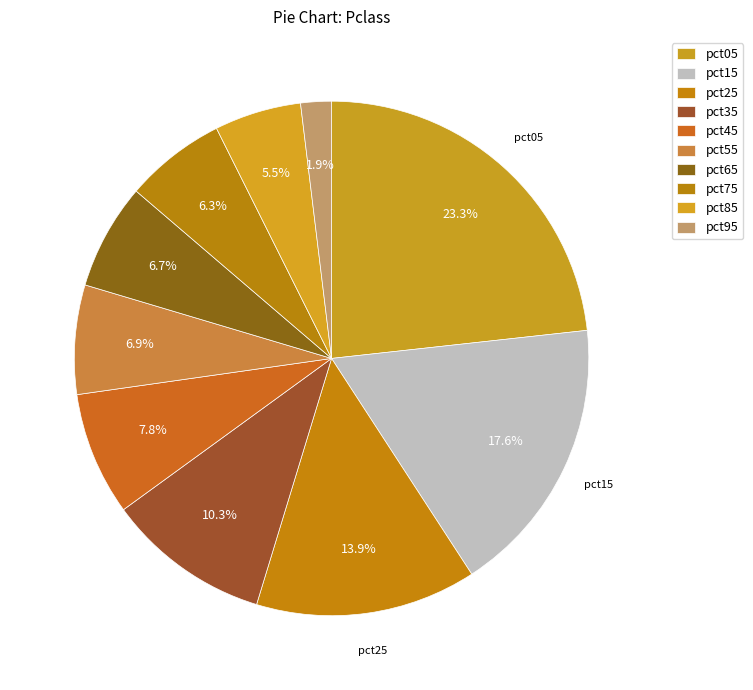

Count the number of slices in the pie.

10